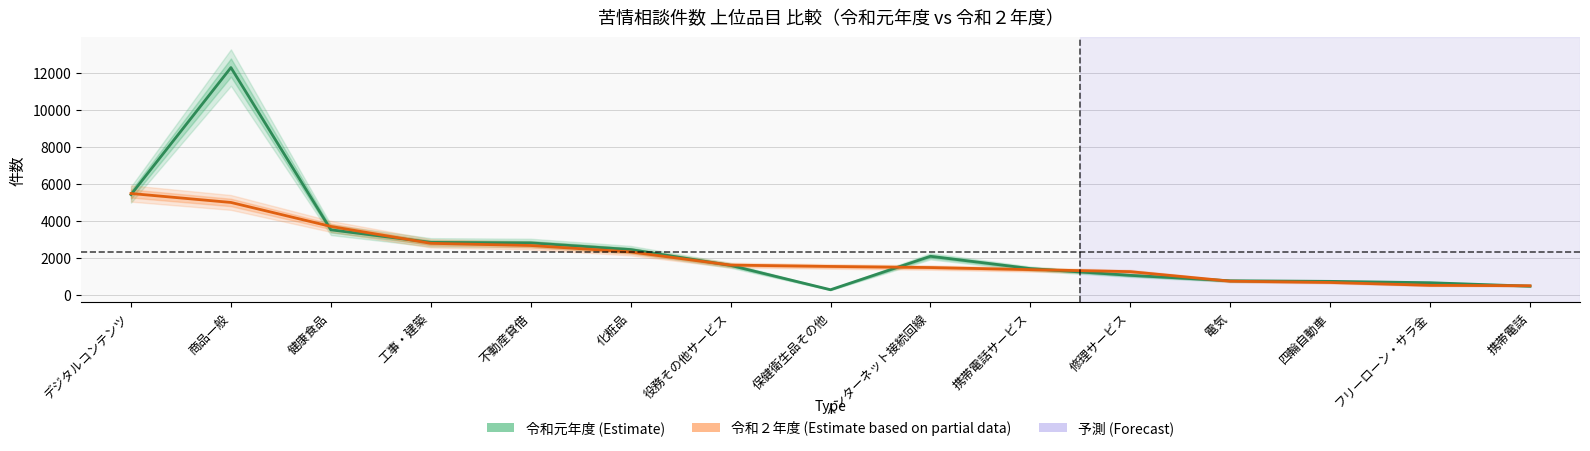

How many values in the 令和元年度 (Estimate) series exceed 1618?

7